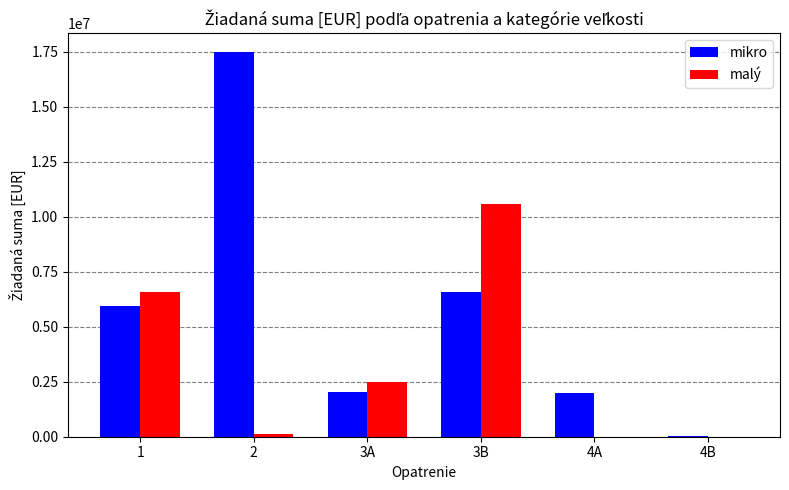

What is the sum of all malý values?

19743810.6